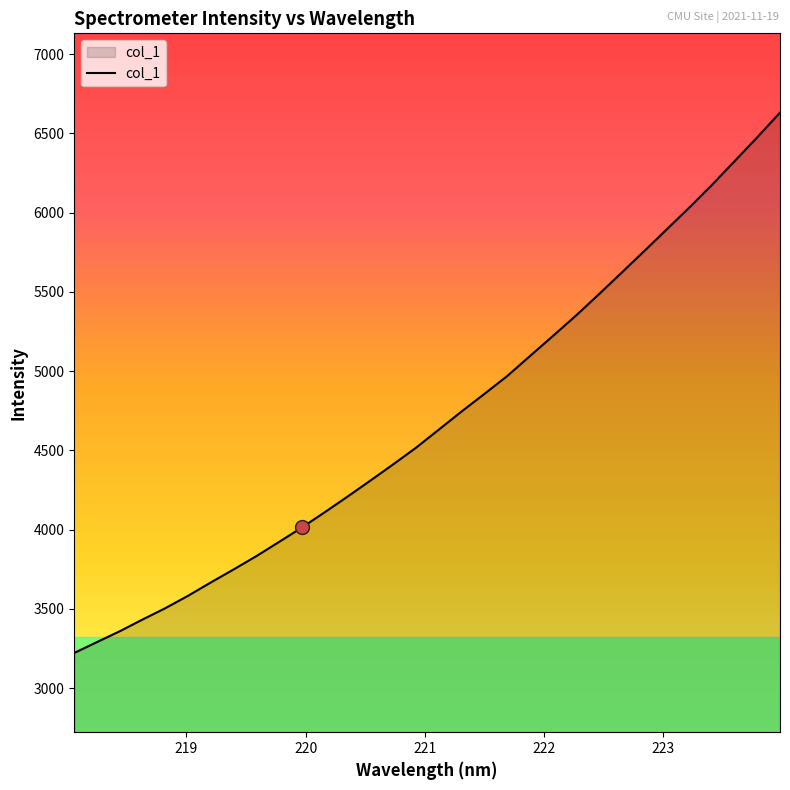

What is the maximum value shown in the chart?

6630.7